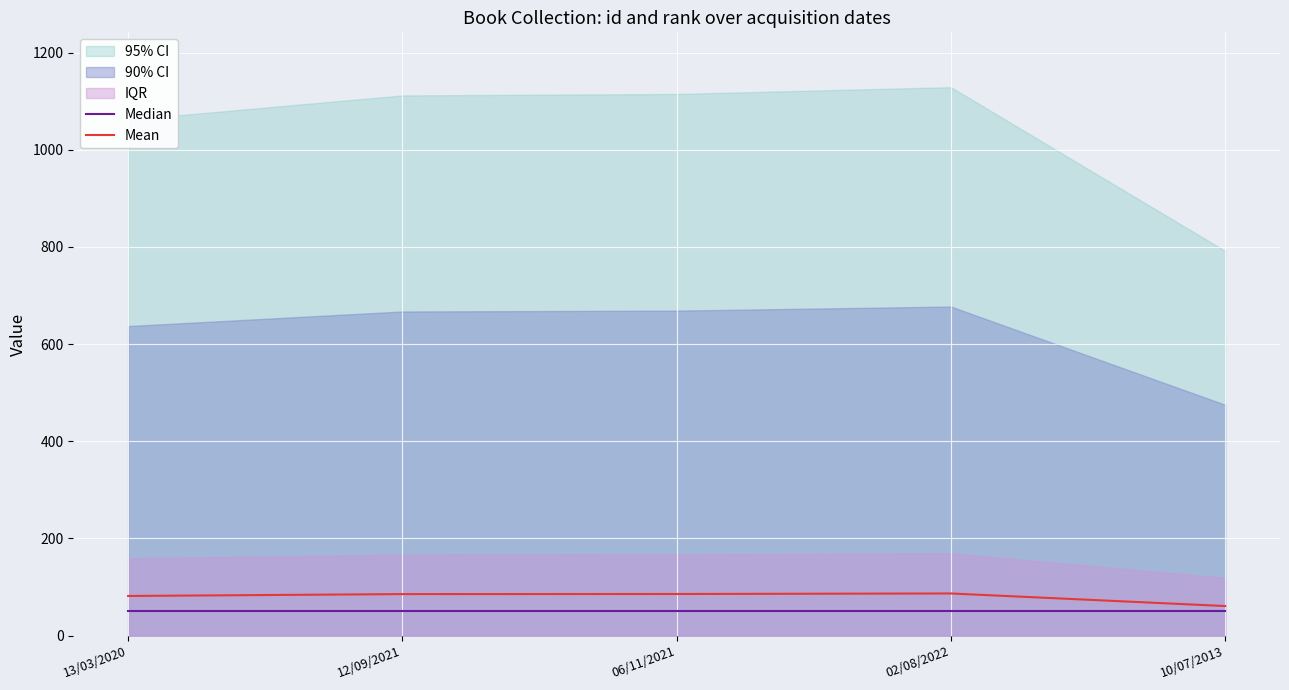

What position from the right is 13/03/2020?

5